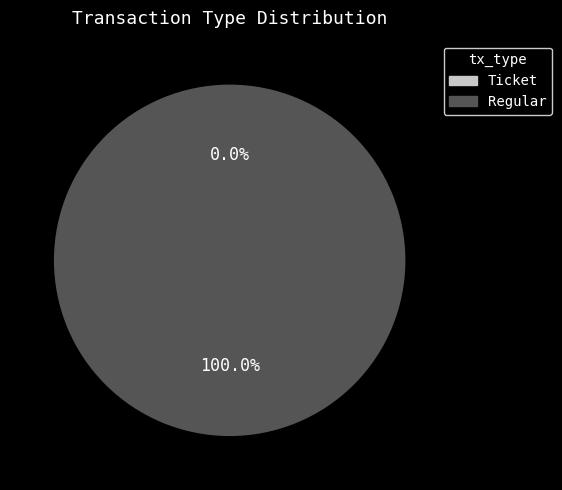

Is it true that Ticket is 1% of the pie?

False